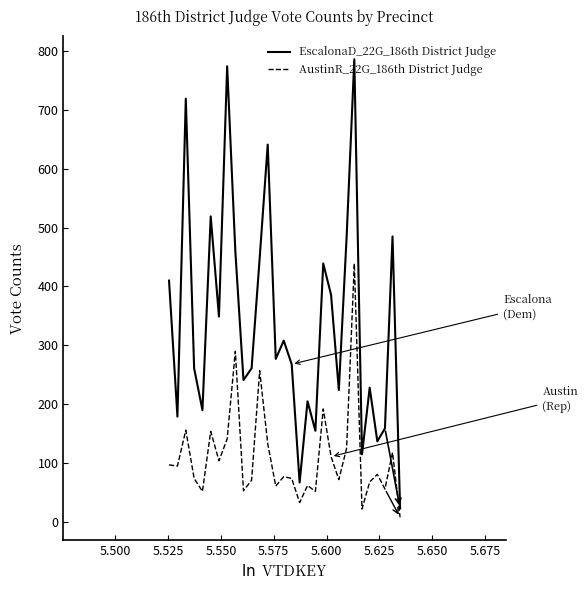

True or false: AustinR_22G_186th District Judge and EscalonaD_22G_186th District Judge cross at least once.

False